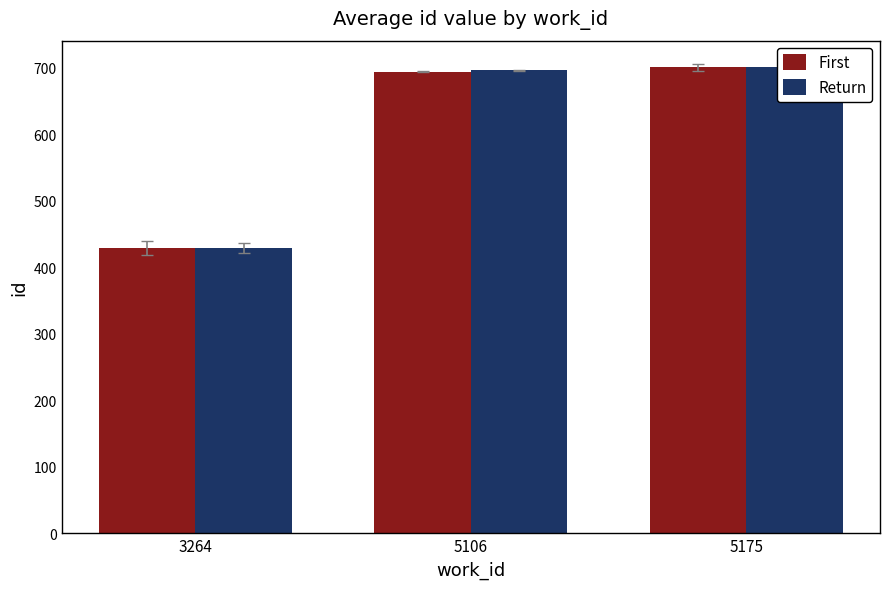

Reading left to right, what are all the values shown in this chart?

First: 428.5	693.8	700.0
Return: 428.5	695.7	700.0